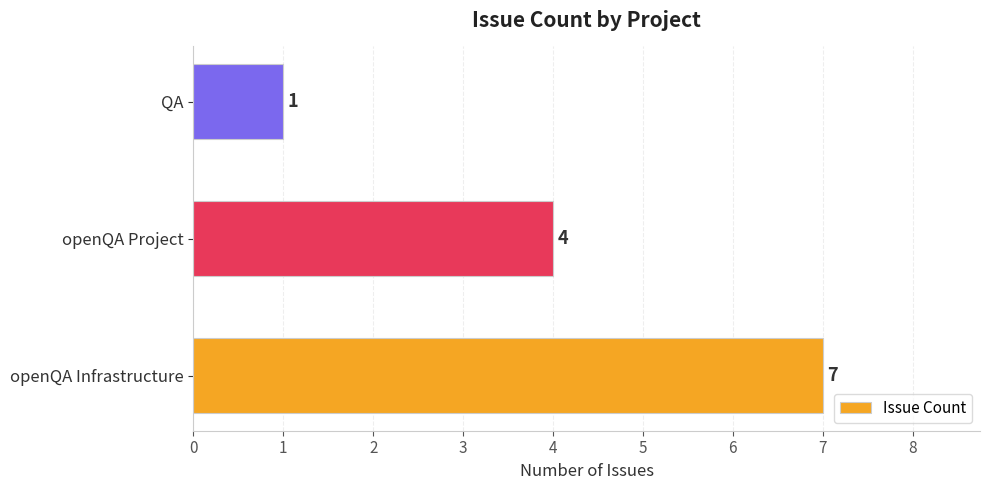

True or false: the data shows 0 at QA.

False